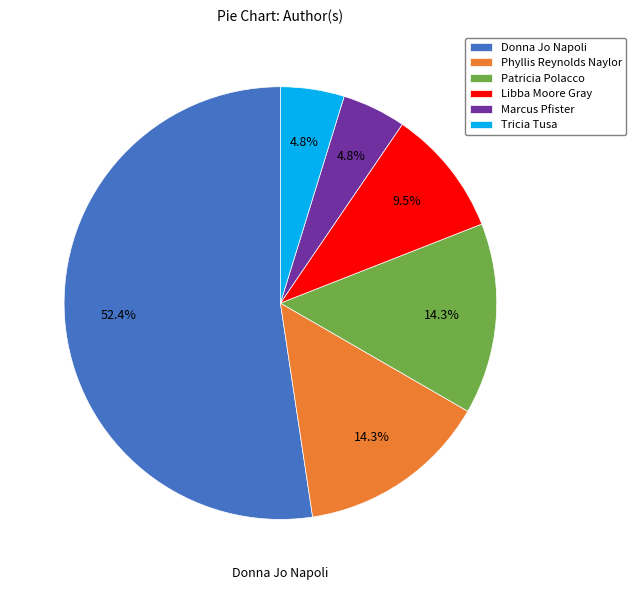

Combined, what portion of the pie is Libba Moore Gray and Phyllis Reynolds Naylor?

23.8%